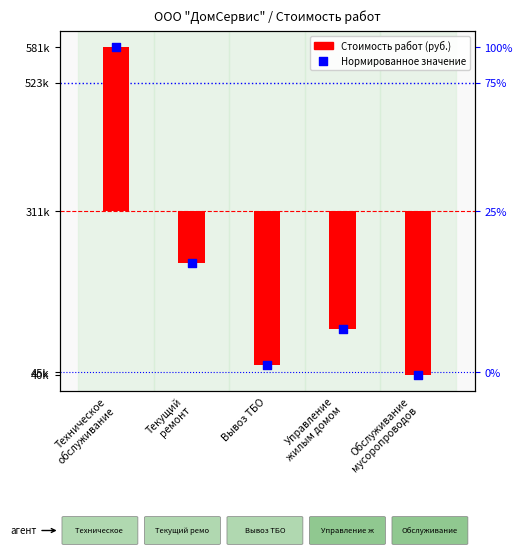

At which category is the sum across all series the highest?

Техническое
обслуживание